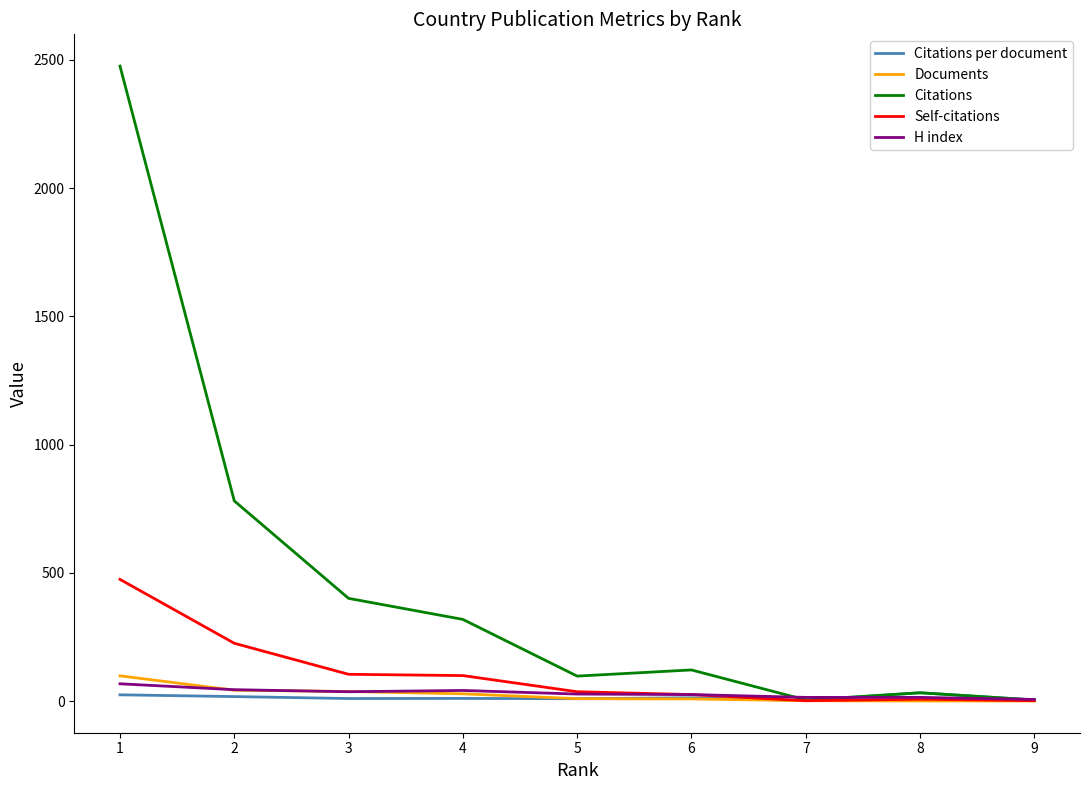

Which category has the highest value in the Citations series?

1